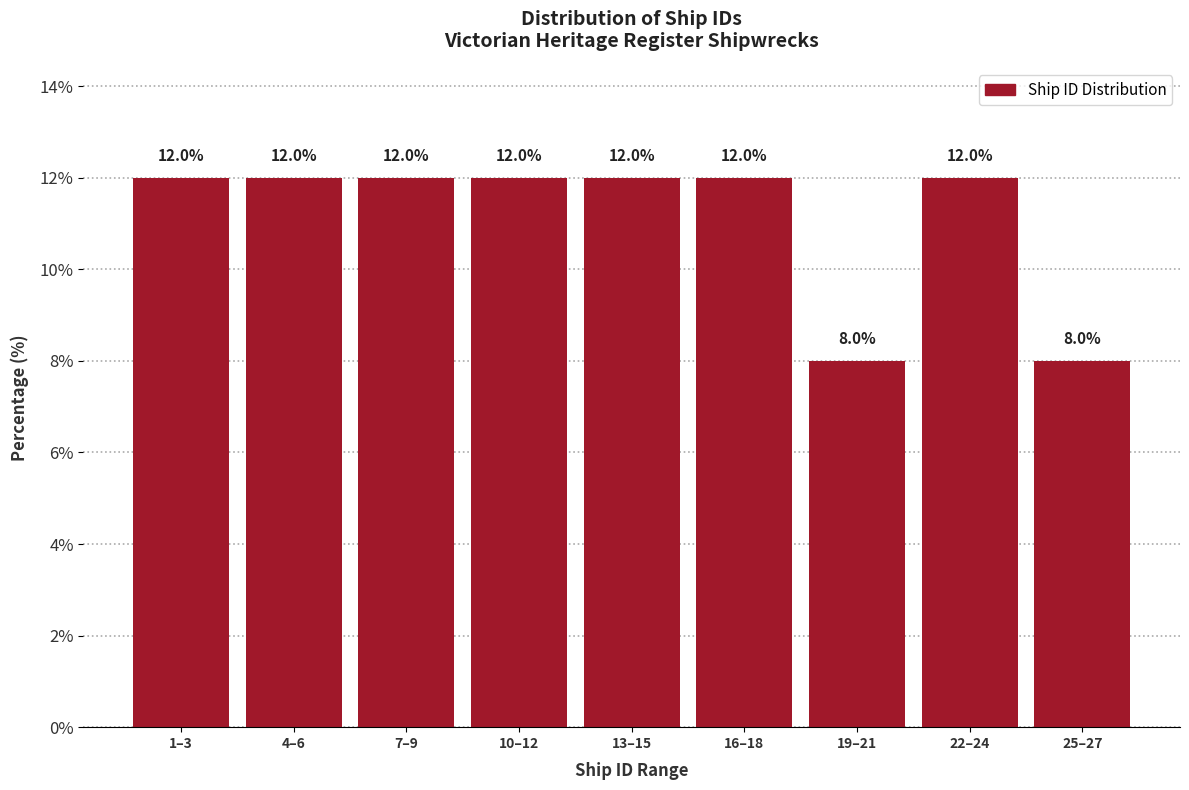

Reading right to left, transcribe all the data shown in this chart.

8	12	8	12	12	12	12	12	12